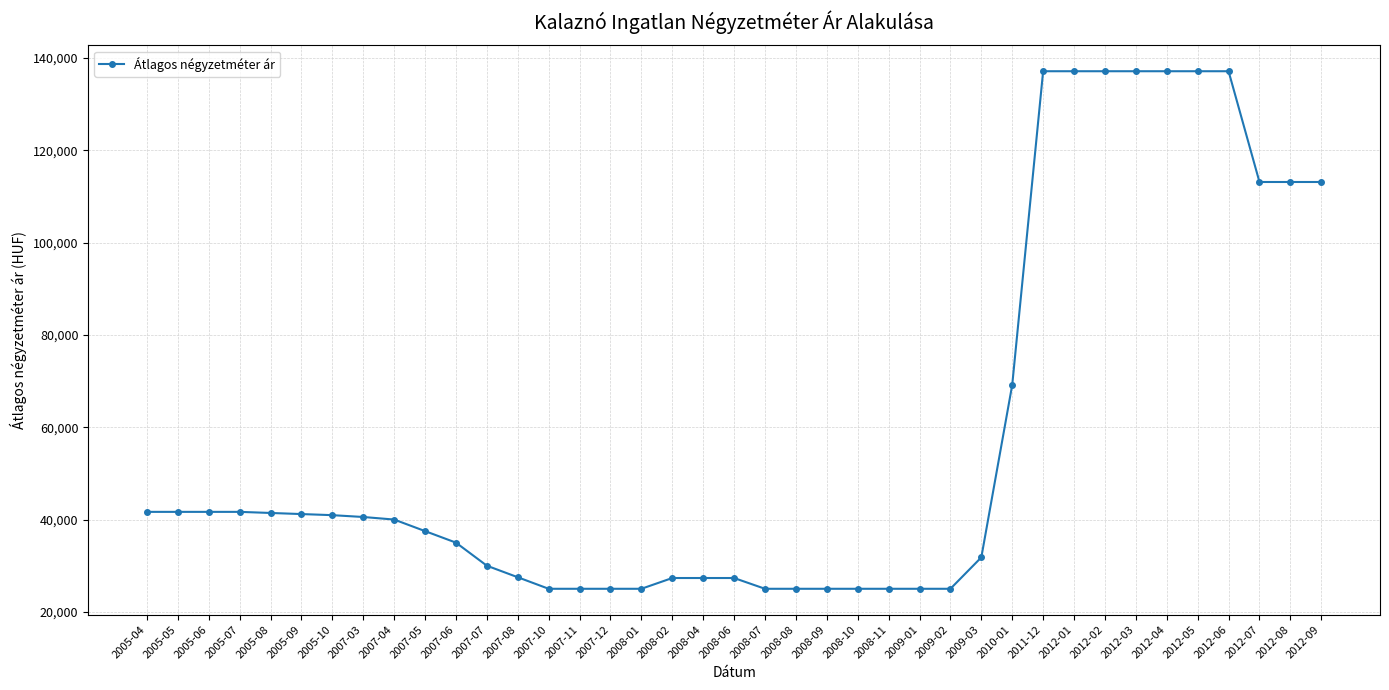

What is the ratio of the value at 2012-07 to the value at 2012-06?

0.8